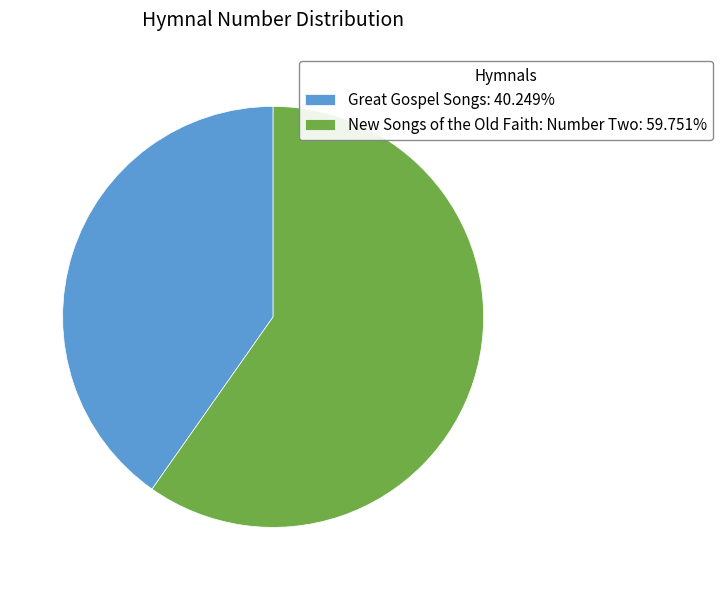

Rank the categories by value from lowest to highest.

Great Gospel Songs, New Songs of the Old Faith: Number Two